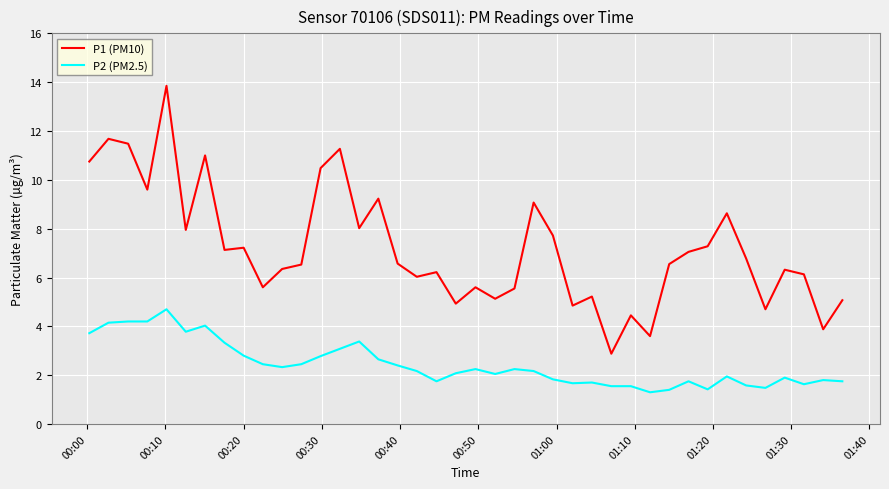

How many distinct data groups are displayed?

2